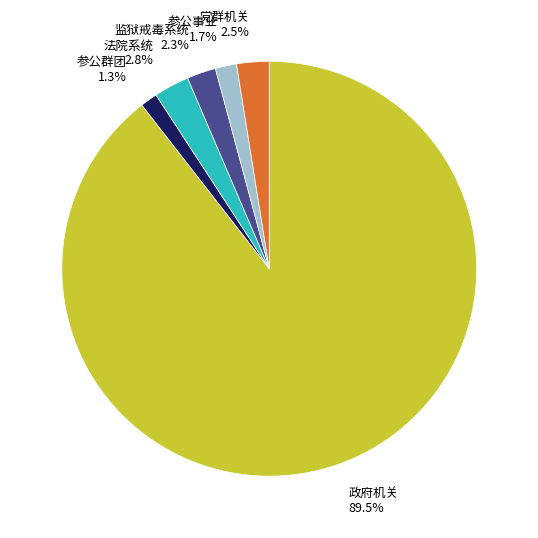

Between 政府机关 and 党群机关, which is larger?

政府机关